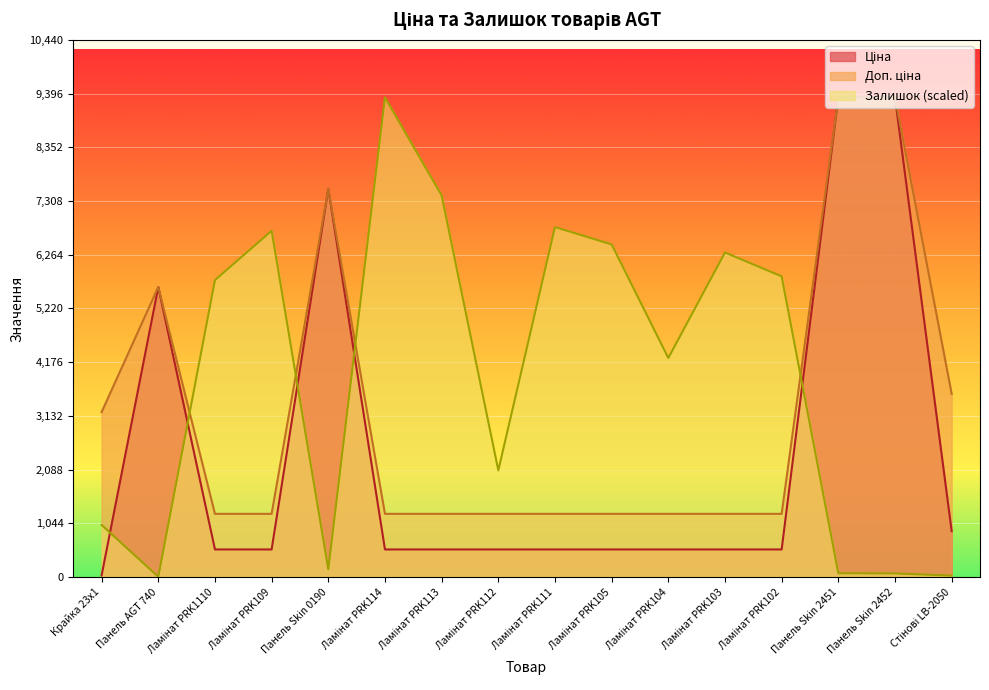

At how many categories does at least one series exceed 6749?

6